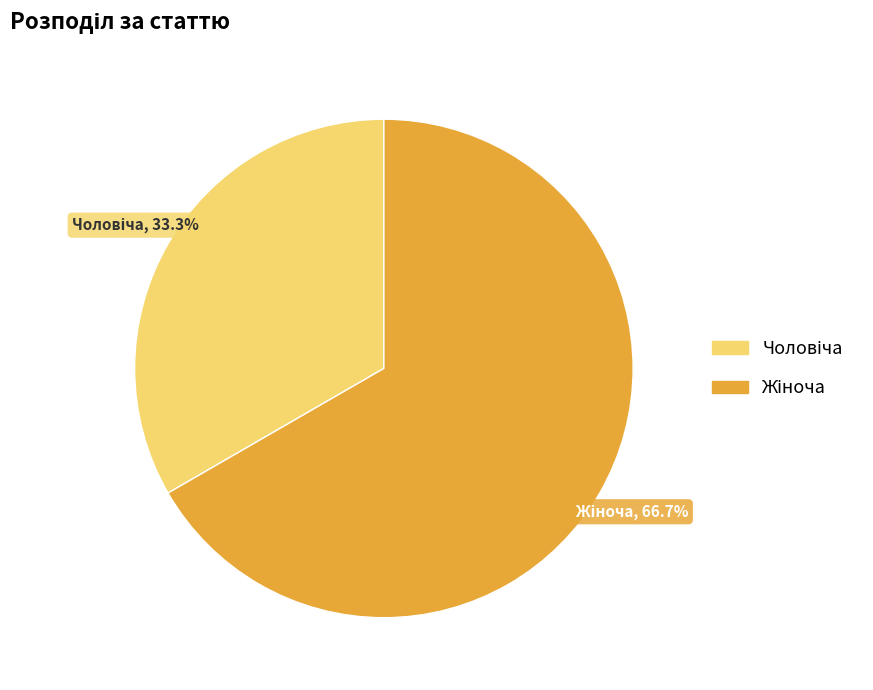

Is there any slice that represents more than half of the pie?

Yes